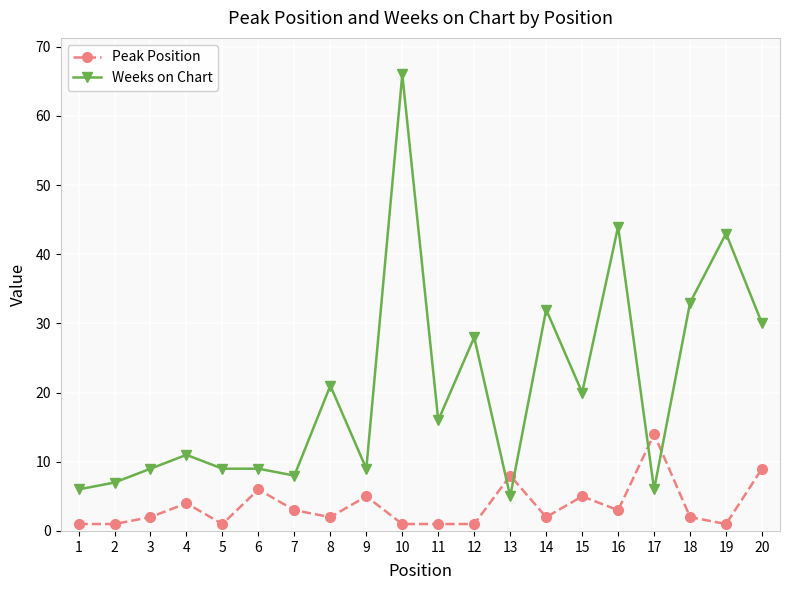

What is the difference between the second highest and second lowest values in the Weeks on Chart series?

38